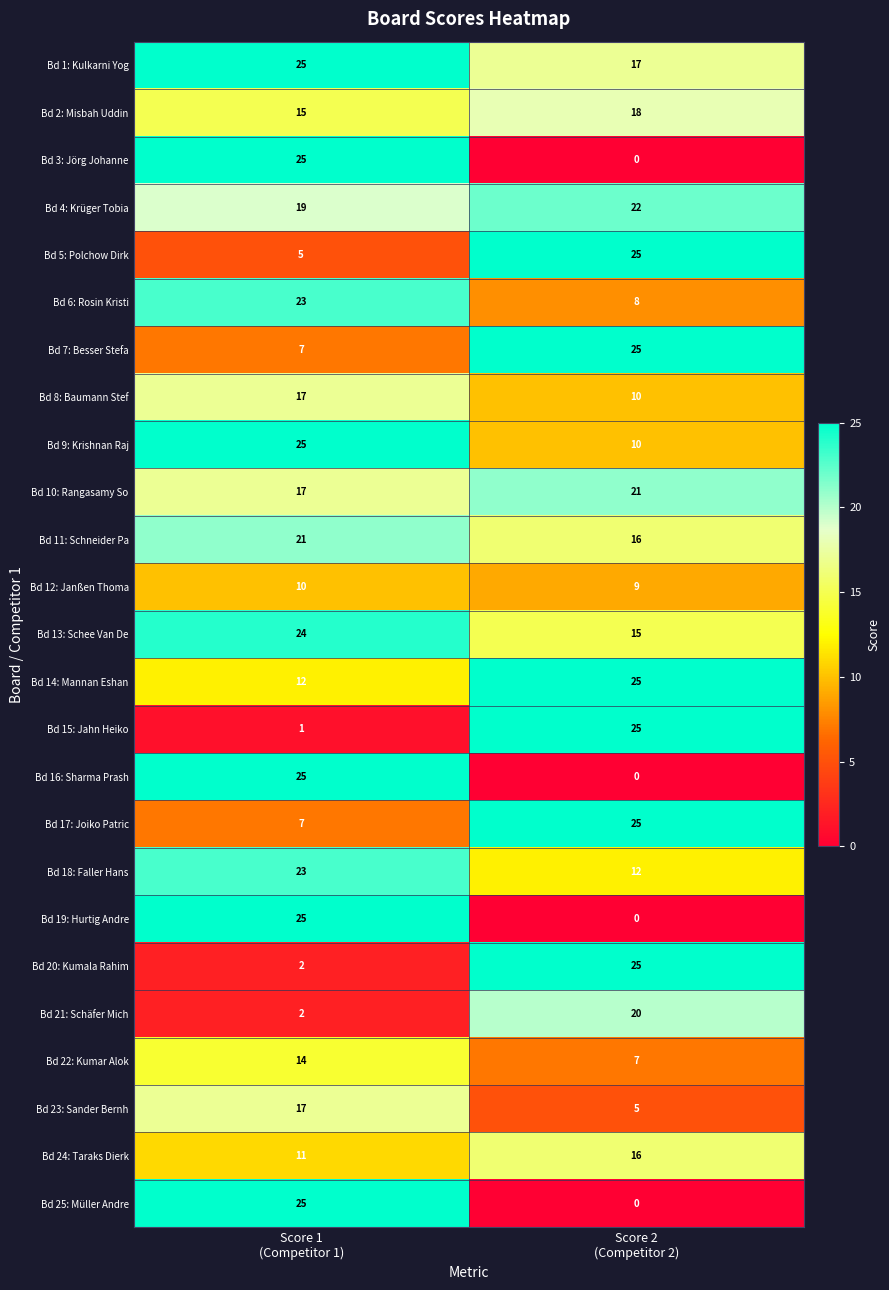

What is the difference between the maximum and minimum values in the Bd 17: Joiko Patric series?

18